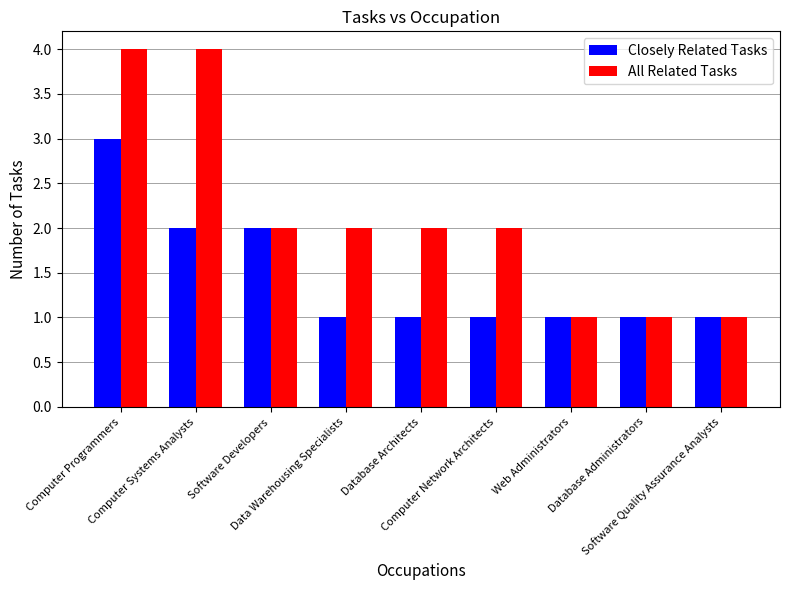

Which series has the widest spread of values?

All Related Tasks